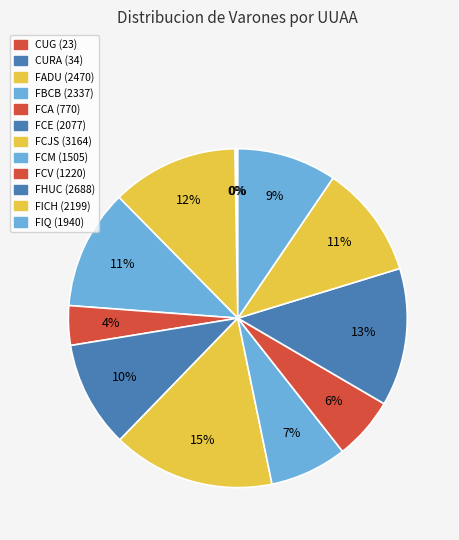

Does FICH account for over 50% of the chart?

No